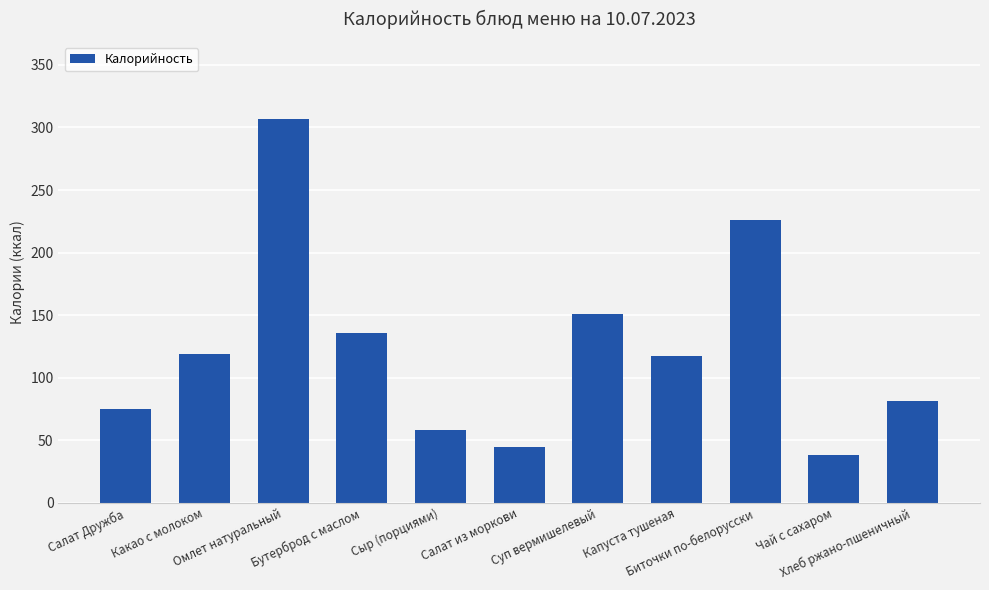

Which category has the highest value across all series?

Омлет натуральный